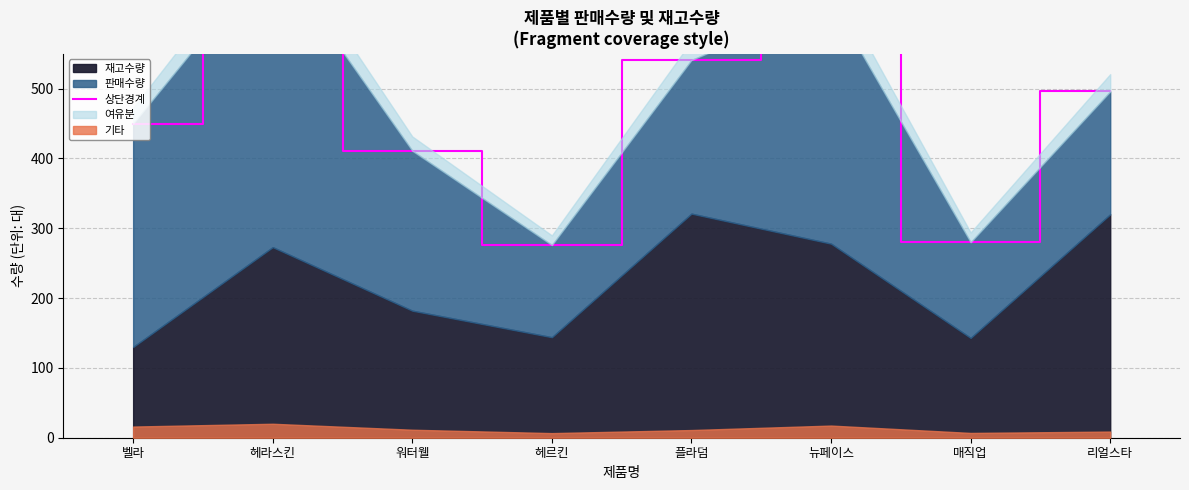

Is it true that the value at 매직업 is 92?

False